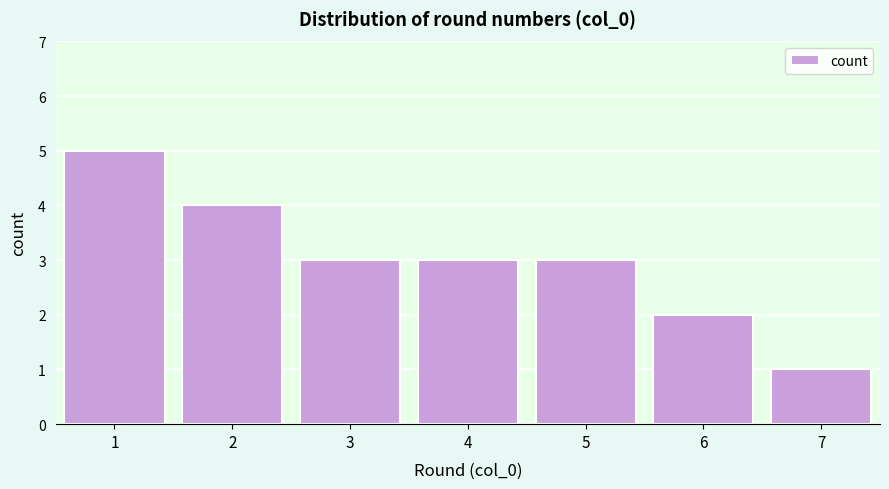

Reading left to right, list all the values displayed in this chart.

5	4	3	3	3	2	1